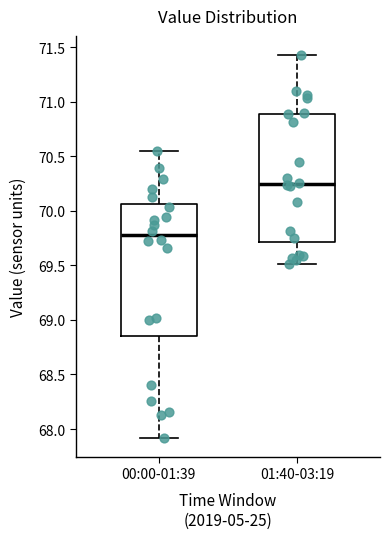

Which box has the lowest median line?

00:00-01:39